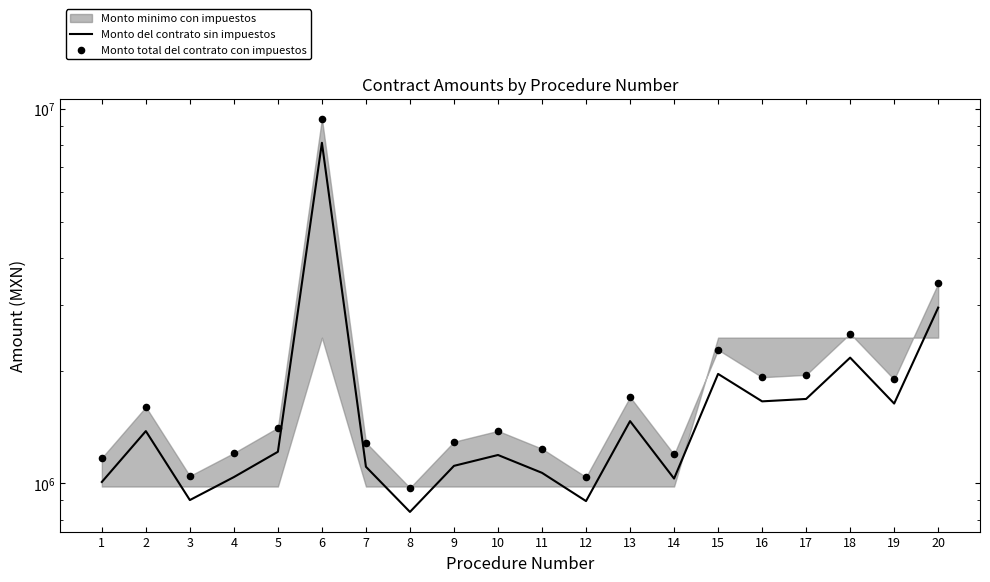

Which series has the largest Y range (max minus min)?

Monto total del contrato con impuestos